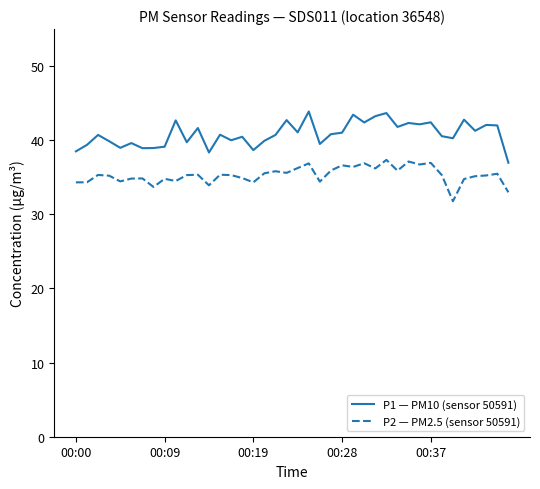

List the series in order of their peak value, highest first.

P1 — PM10 (sensor 50591), P2 — PM2.5 (sensor 50591)